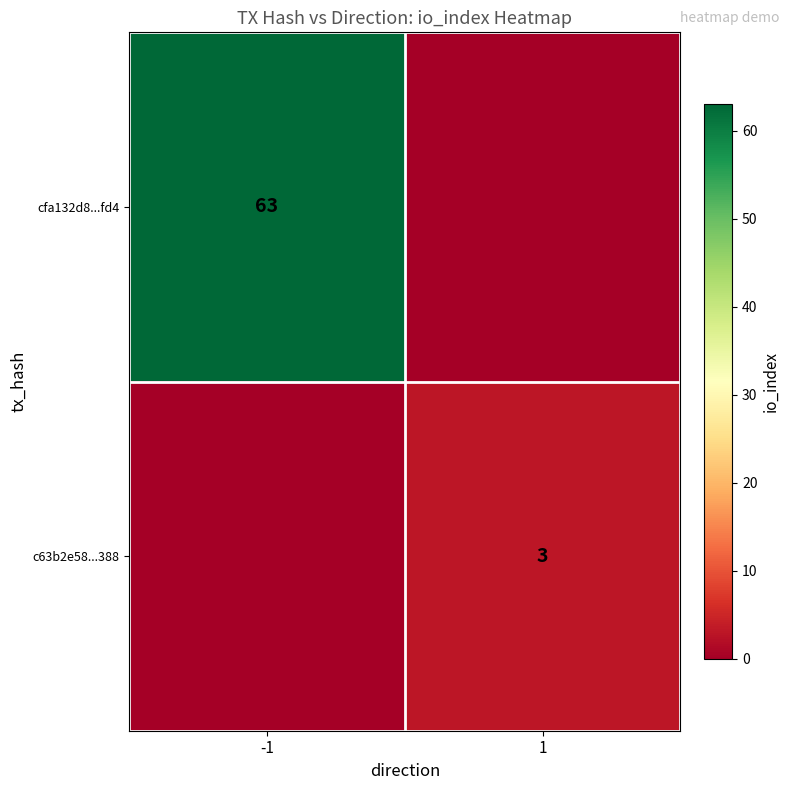

True or false: cfa132d8...fd4 has a value of 43 at -1.

False